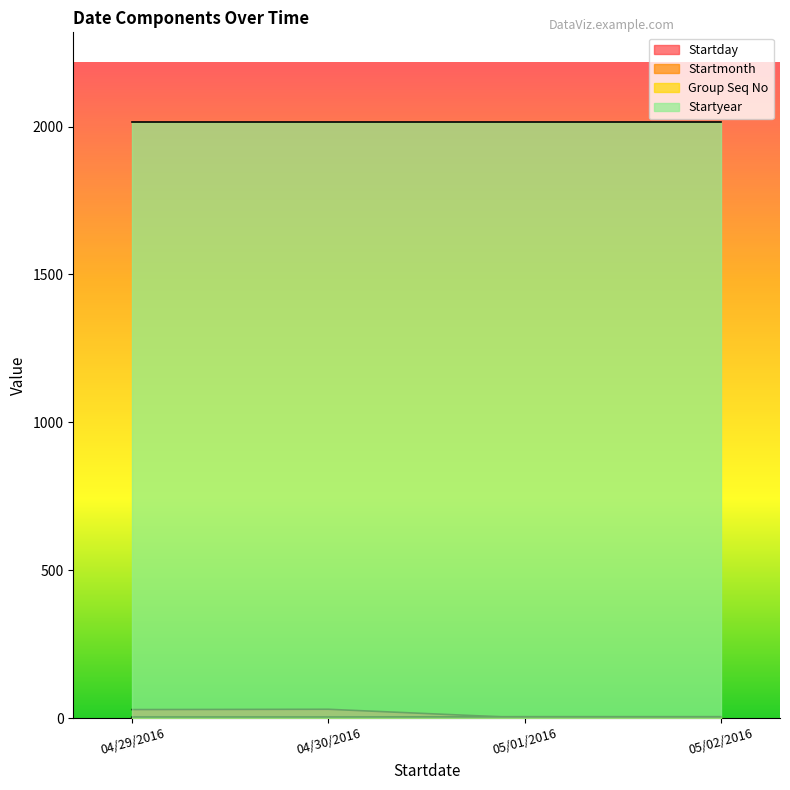

True or false: Startmonth and Startday cross at least once.

True